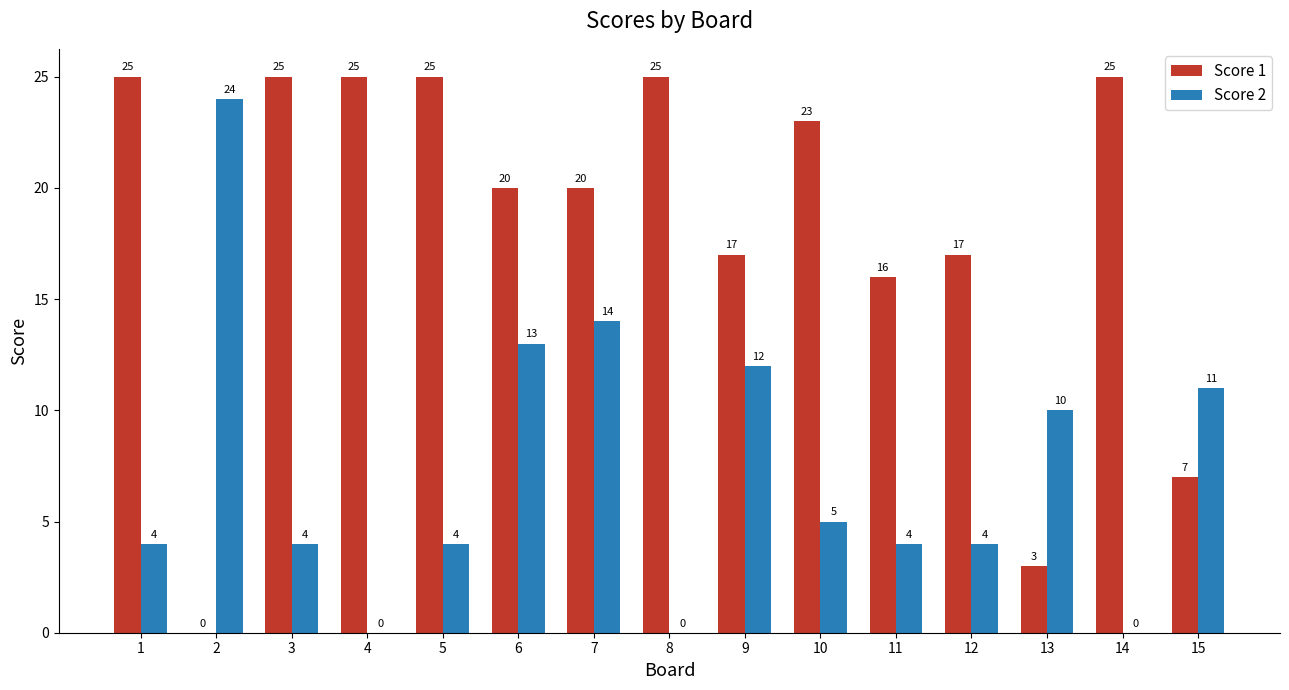

Is it true that Score 2 equals 7 at 3?

False